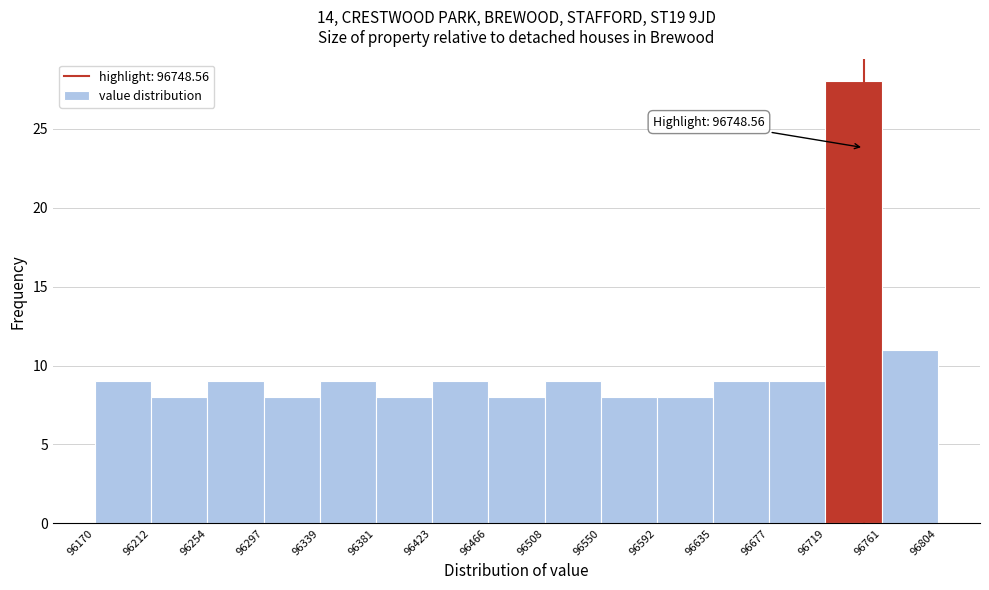

Over which range of the x-axis is the bar tallest?

96719 to 96761